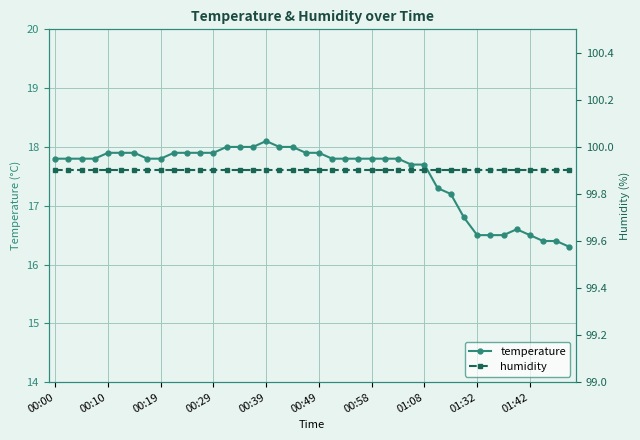

What is the maximum value for temperature?

18.1